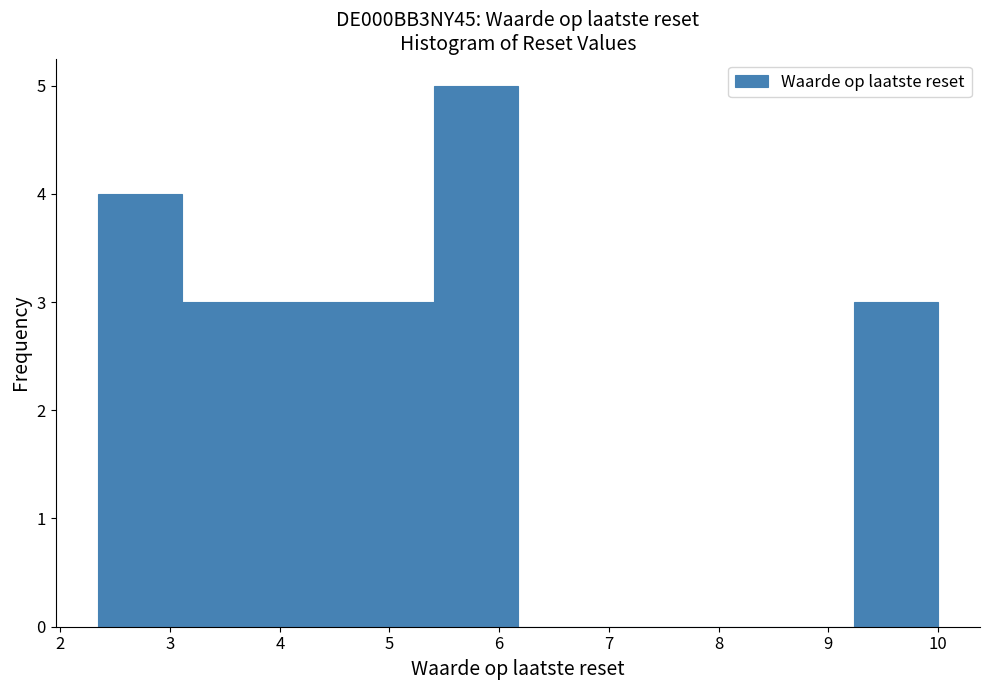

Reading left to right, transcribe this chart: for each bar, give the range it covers on the x-axis and its height. Neither the bar edges nor the heights are printed on the chart, so give them approximately, as read against the axes.

2.3 to 3.1: 4
3.1 to 3.9: 3
3.9 to 4.6: 3
4.6 to 5.4: 3
5.4 to 6.2: 5
6.2 to 6.9: 0
6.9 to 7.7: 0
7.7 to 8.5: 0
8.5 to 9.2: 0
9.2 to 10.0: 3